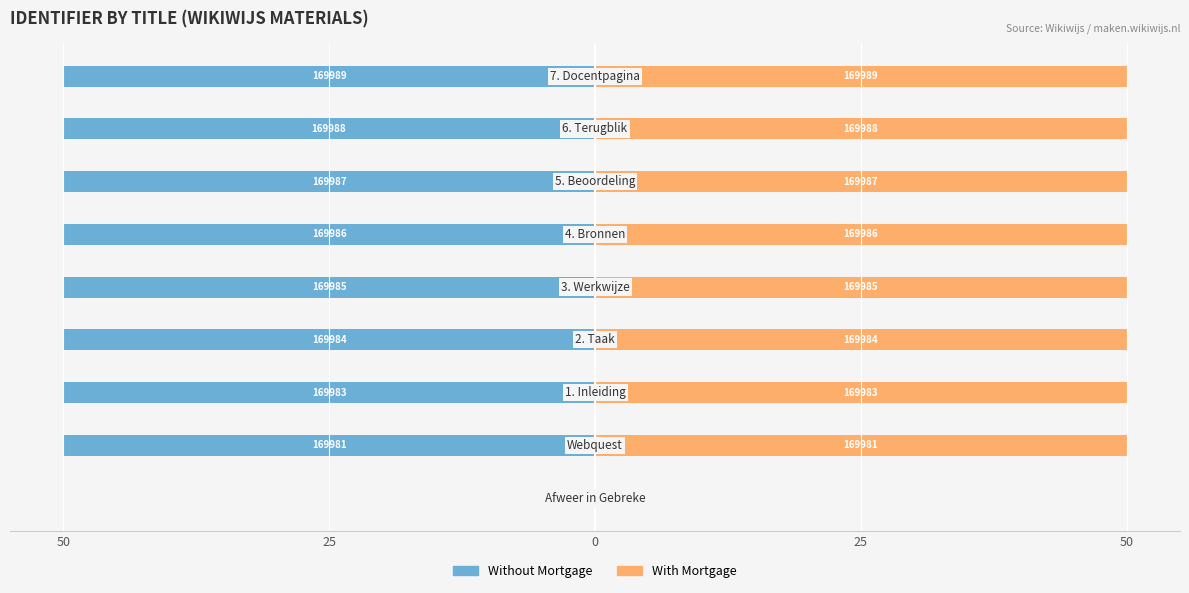

How many bars are there in each group?

2